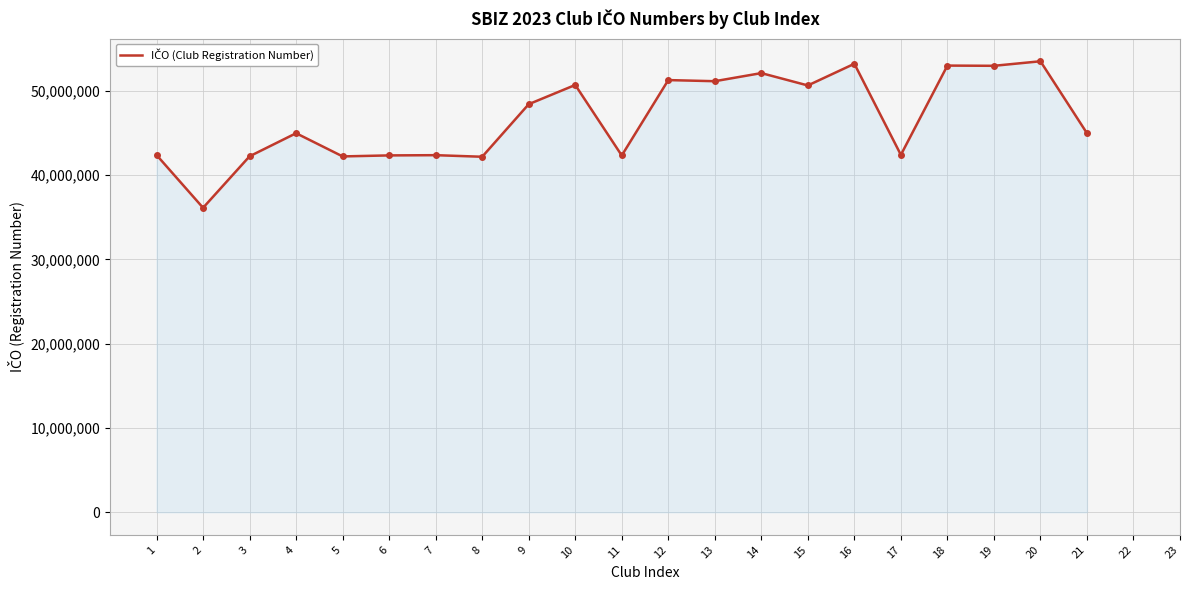

What is the sum of the values at 6 and 18?

95332570.0